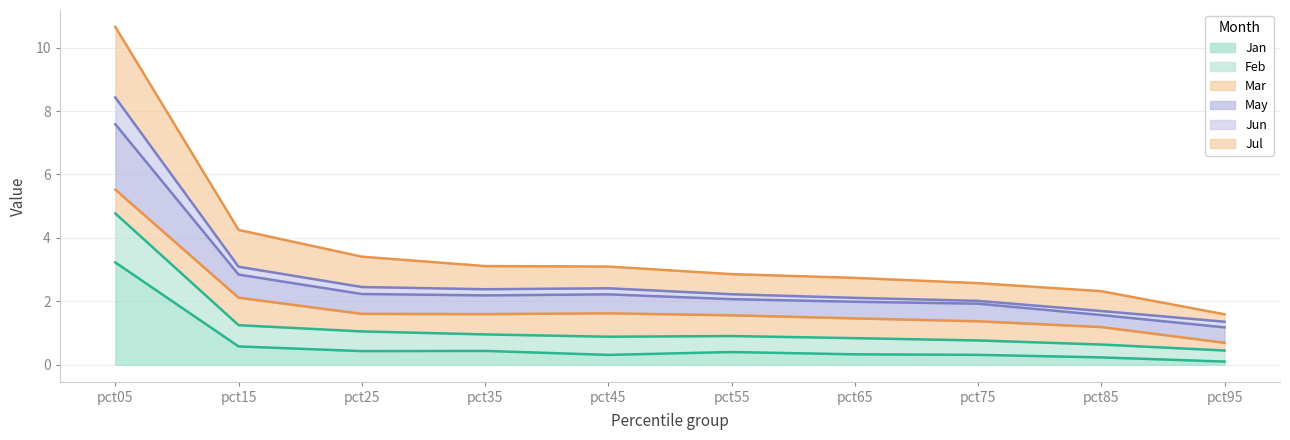

True or false: Jan has a value of 3.2 at pct05.

True